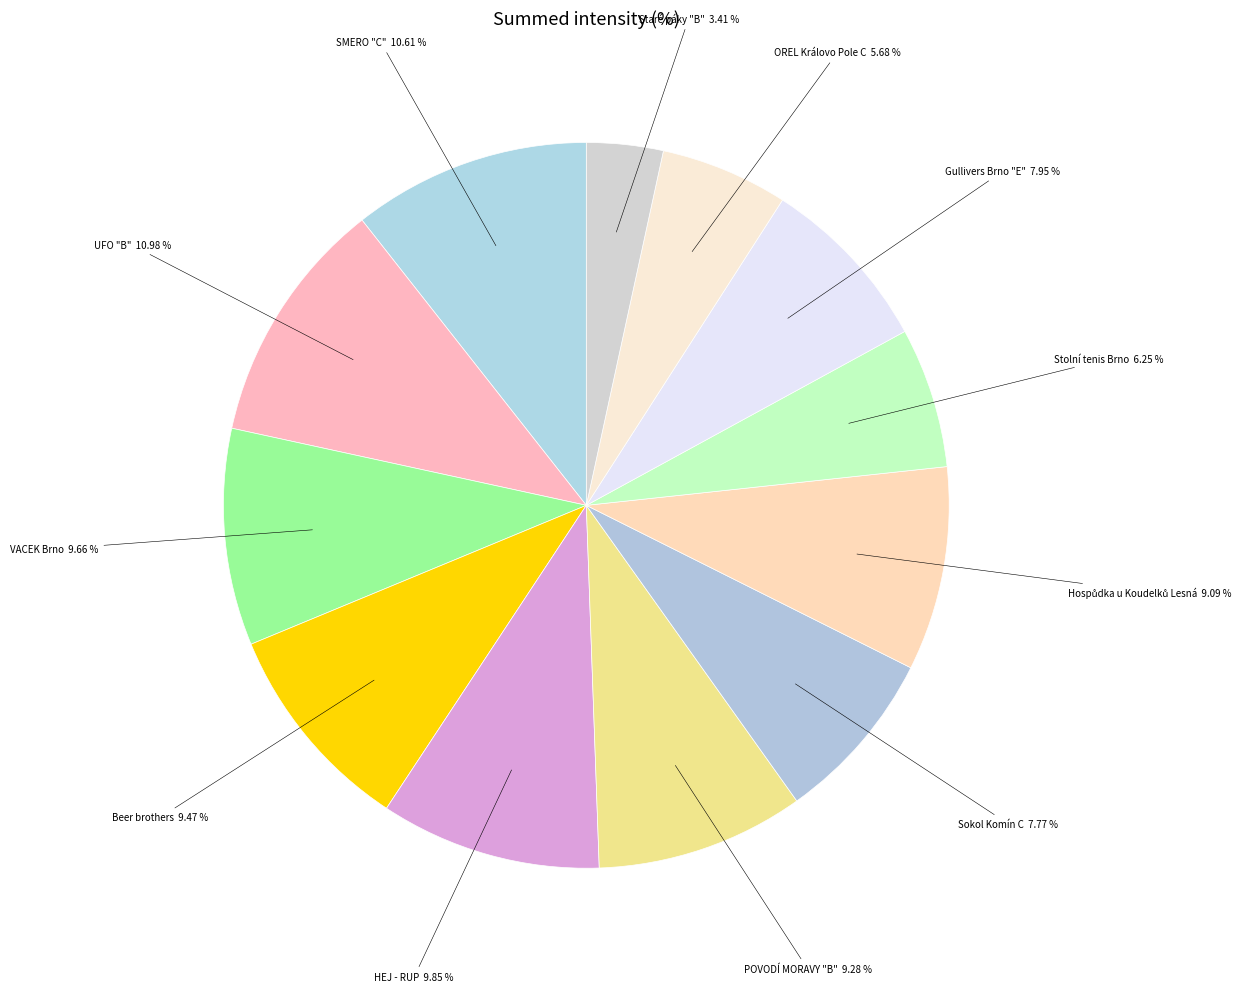

Count the number of slices in the pie.

12